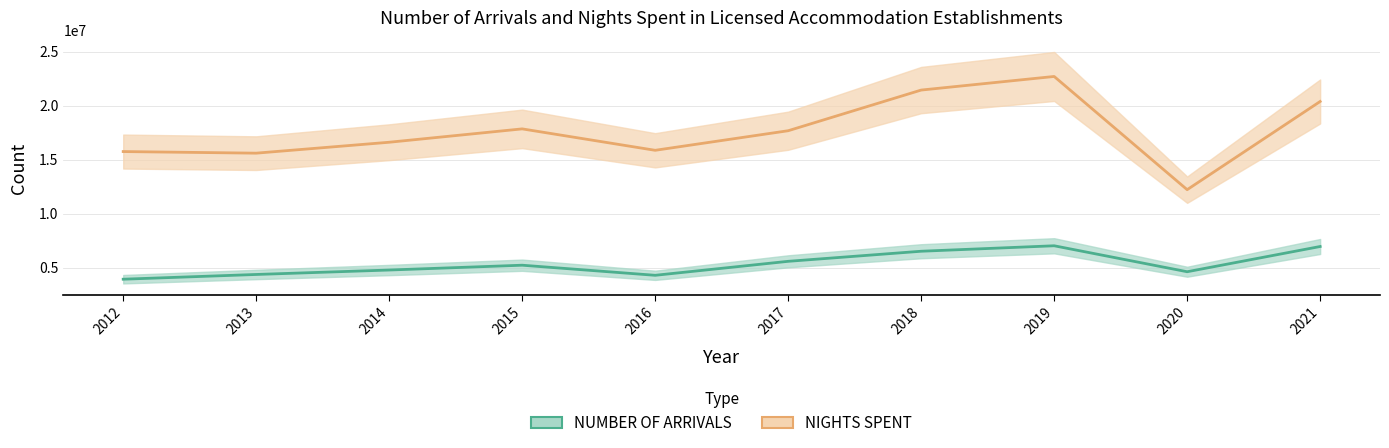

What are all the series names shown in the legend?

NIGHTS SPENT, NUMBER OF ARRIVALS